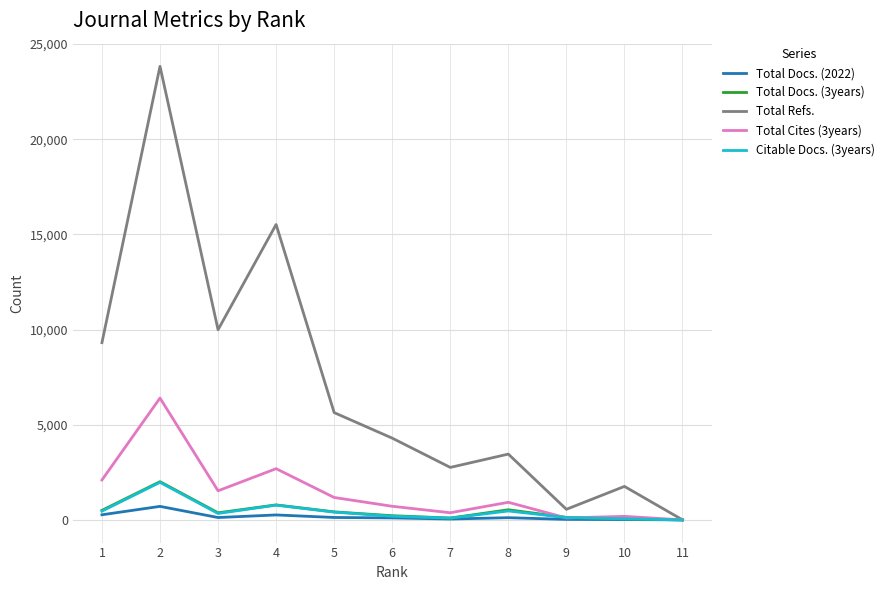

Which series changed the most between 3 and 6?

Total Refs.